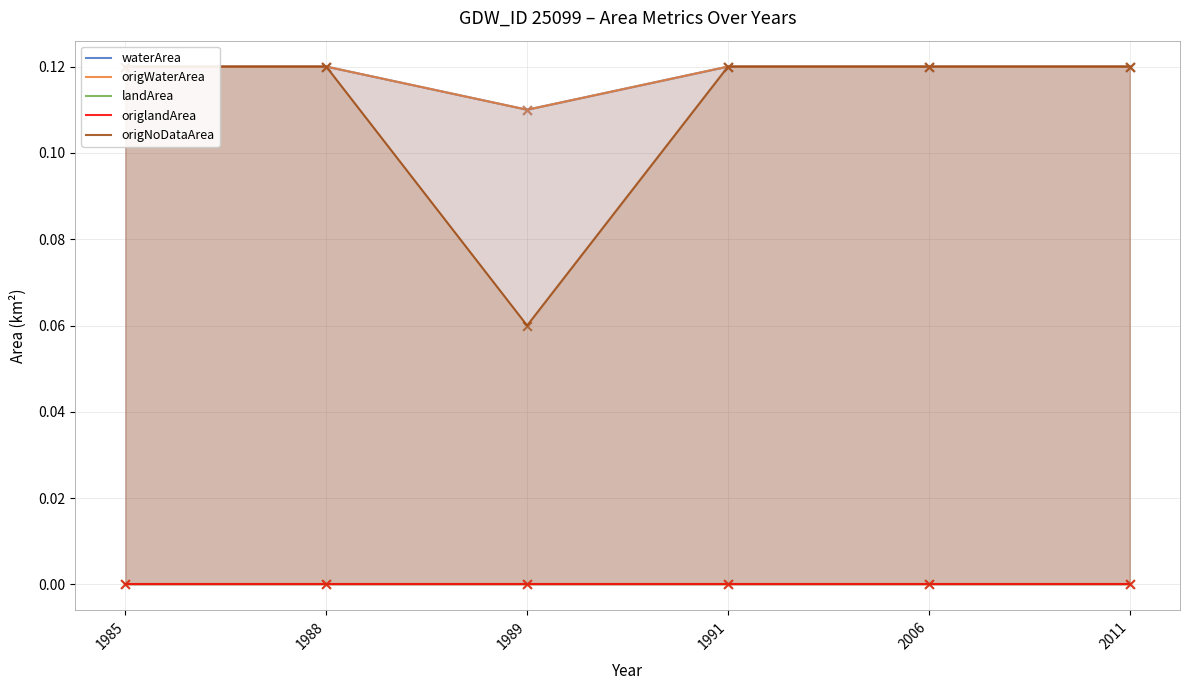

Which series has the largest total across all categories?

waterArea